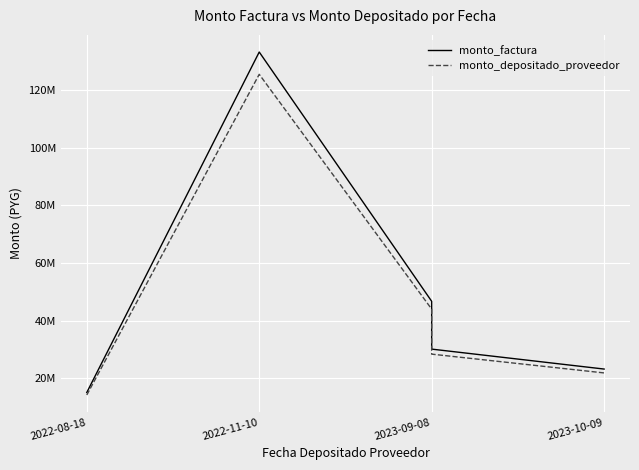

Reading left to right, what are all the values shown in this chart?

monto_factura: 15015000	133320000	46695000	30085000	23155000
monto_depositado_proveedor: 14143038	125577744	43983294	28337882	21810326